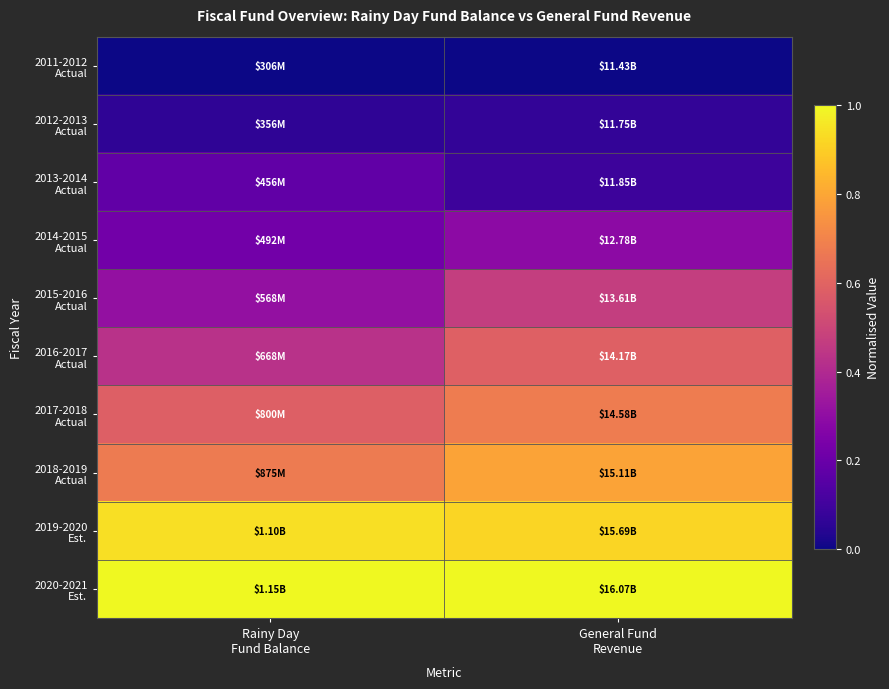

What is the spread (max minus min) of values at Rainy Day
Fund Balance?

1.0